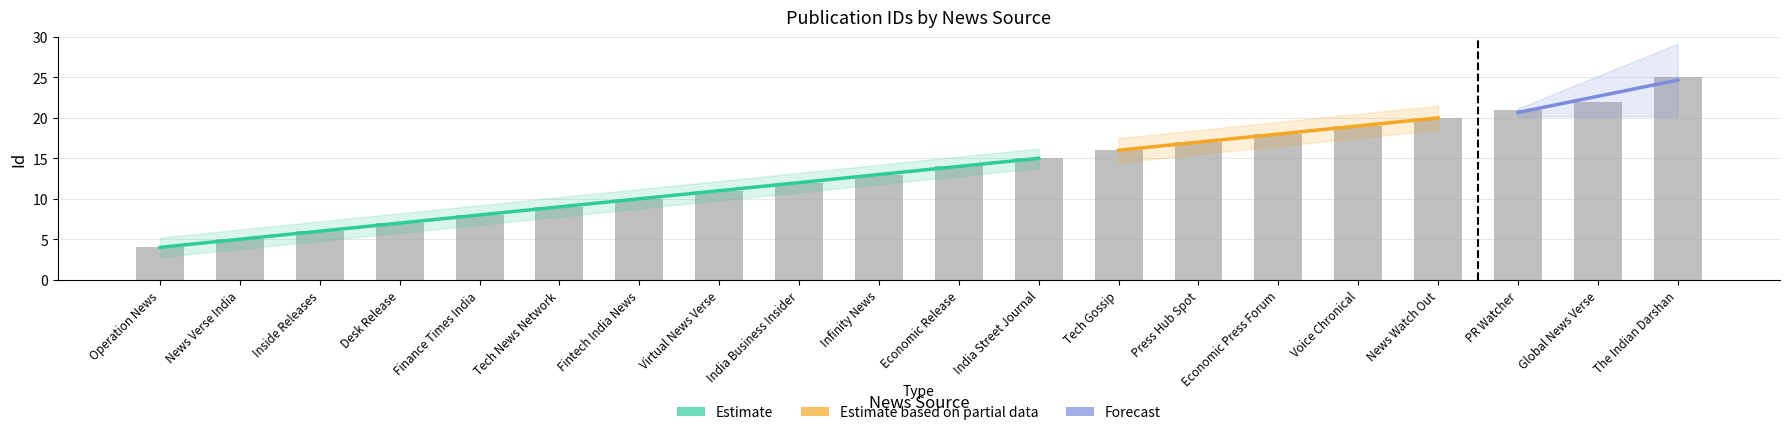

Rank the categories by value from lowest to highest.

Operation News, News Verse India, Inside Releases, Desk Release, Finance Times India, Tech News Network, Fintech India News, Virtual News Verse, India Business Insider, Infinity News, Economic Release, India Street Journal, Tech Gossip, Press Hub Spot, Economic Press Forum, Voice Chronical, News Watch Out, PR Watcher, Global News Verse, The Indian Darshan